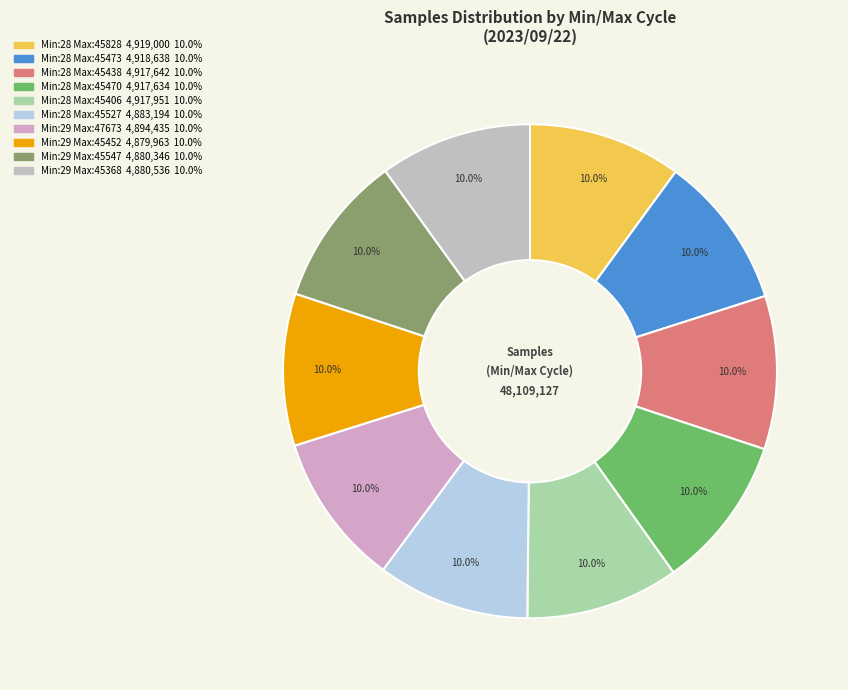

Which slice is the largest?

28-45828